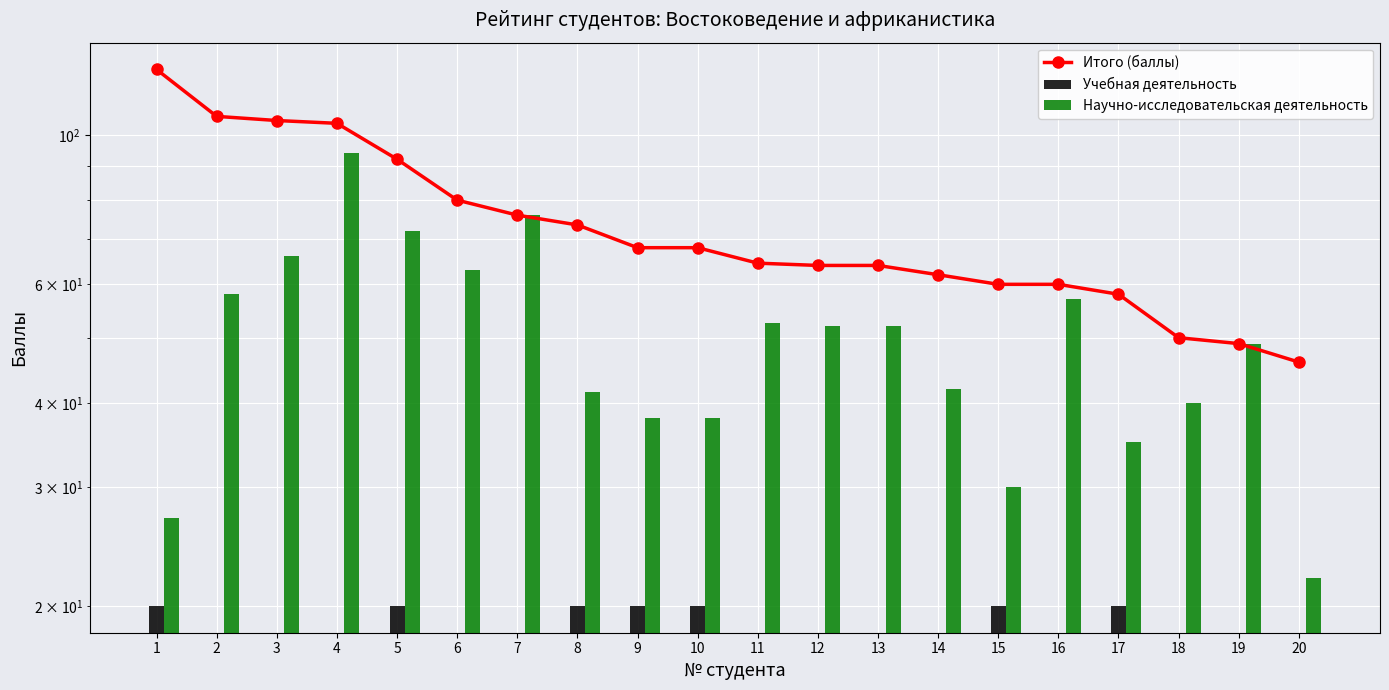

Which category has the highest value in the Учебная деятельность series?

1